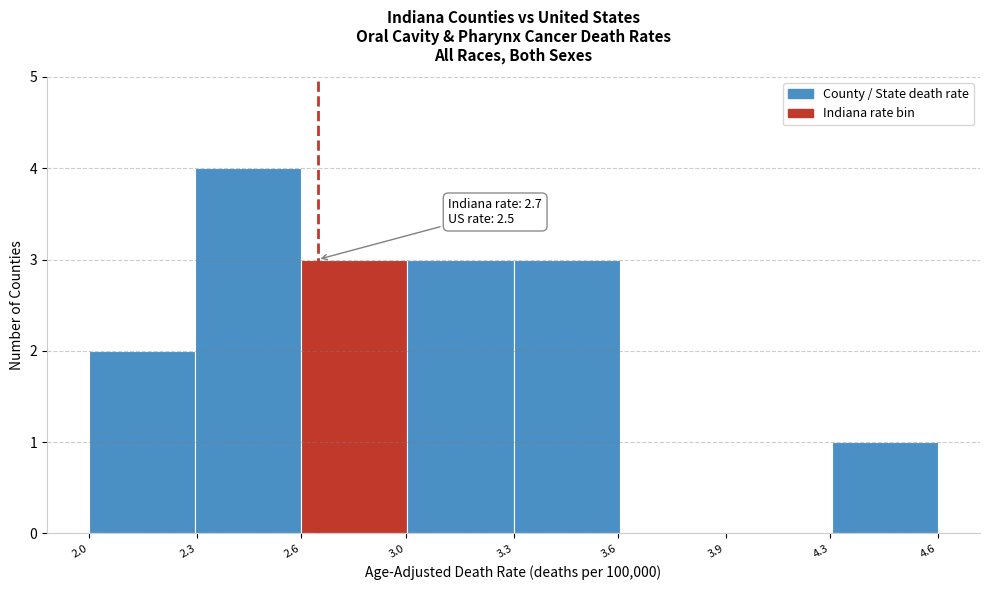

Reading left to right, what are all the values shown in this chart?

2.0=2	2.3=4	3.0=3	3.3=3	3.6=3	3.9=0	4.3=0	4.6=1